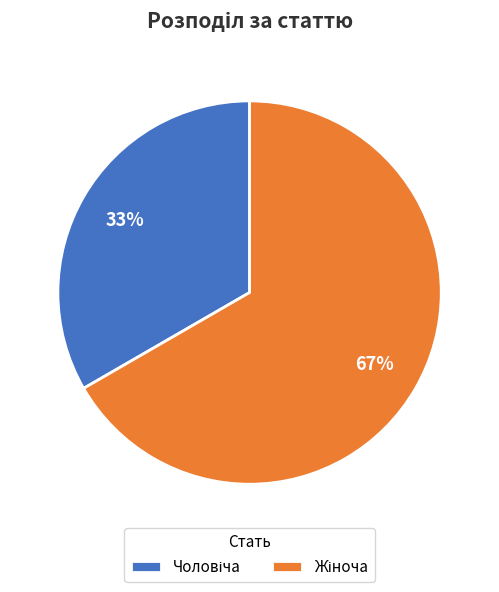

Is there any slice that represents more than half of the pie?

Yes